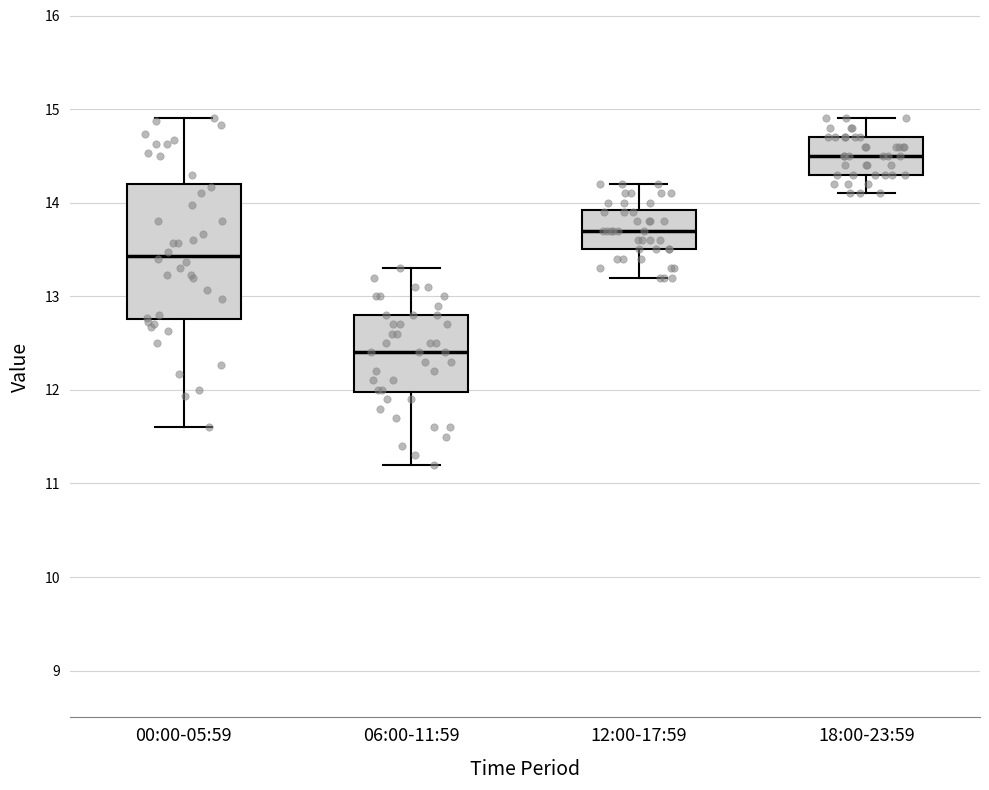

Where is the lower edge of the box for 18:00-23:59 on the y-axis? The values are not printed on the chart, so give them approximately, as read against the axis.

14.3